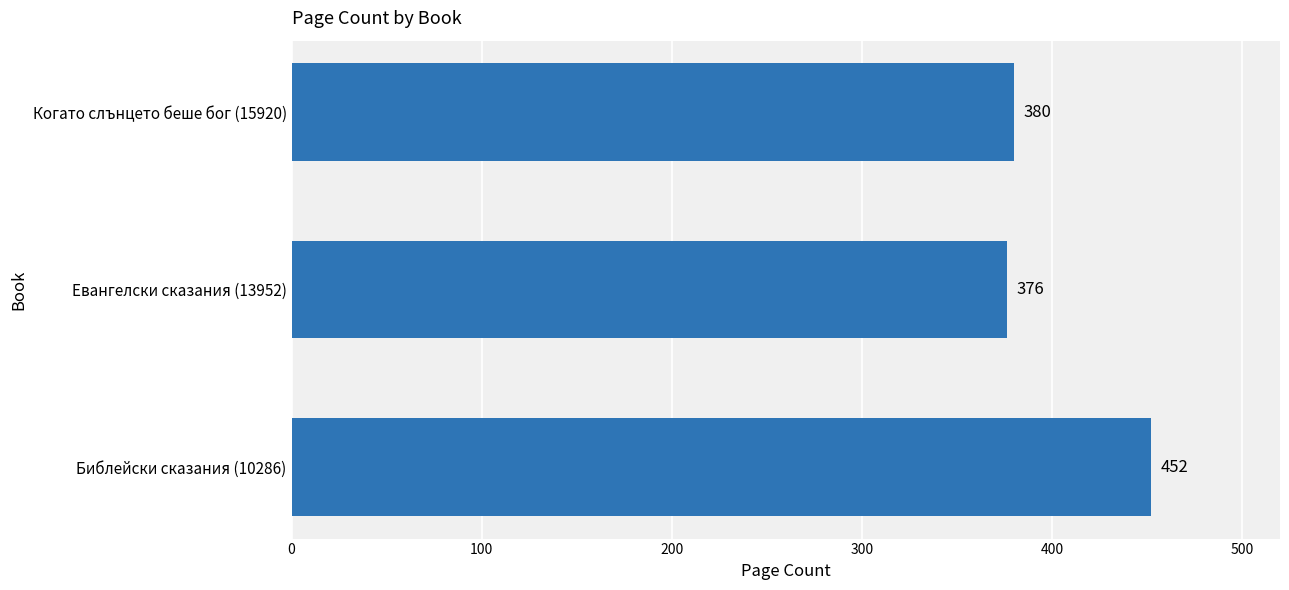

At which label is the value closest to 414?

Когато слънцето беше бог (15920)